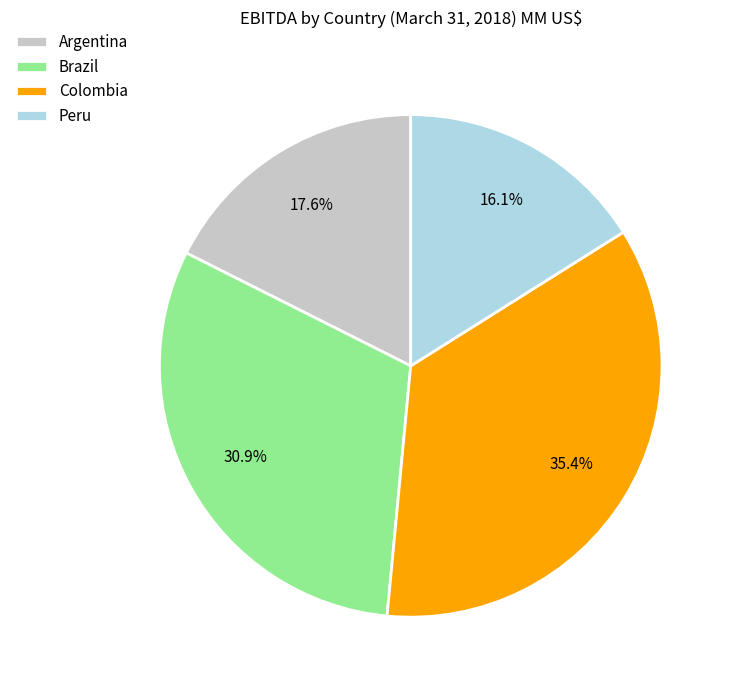

Combined, do Colombia and Brazil account for over 50%?

Yes